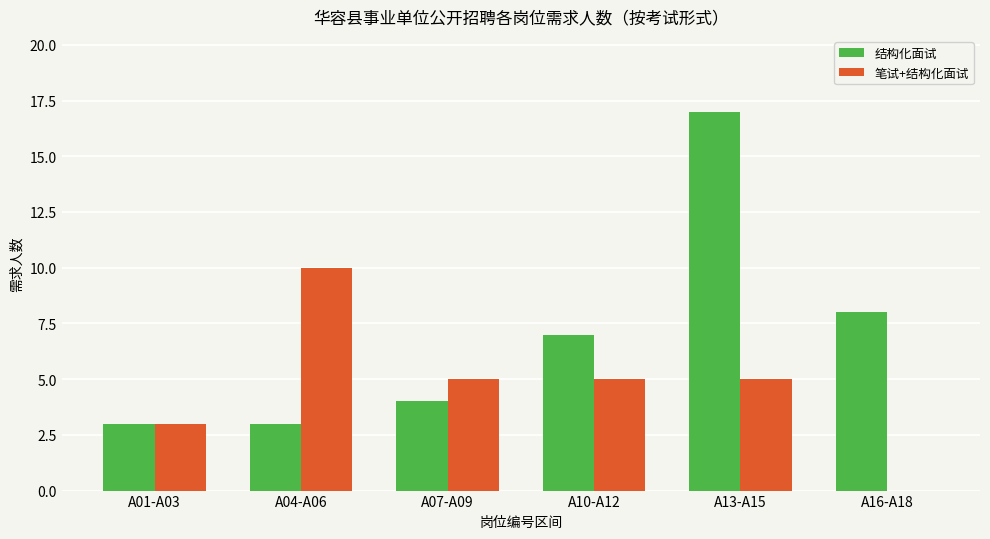

Which series changed the most between A01-A03 and A16-A18?

结构化面试